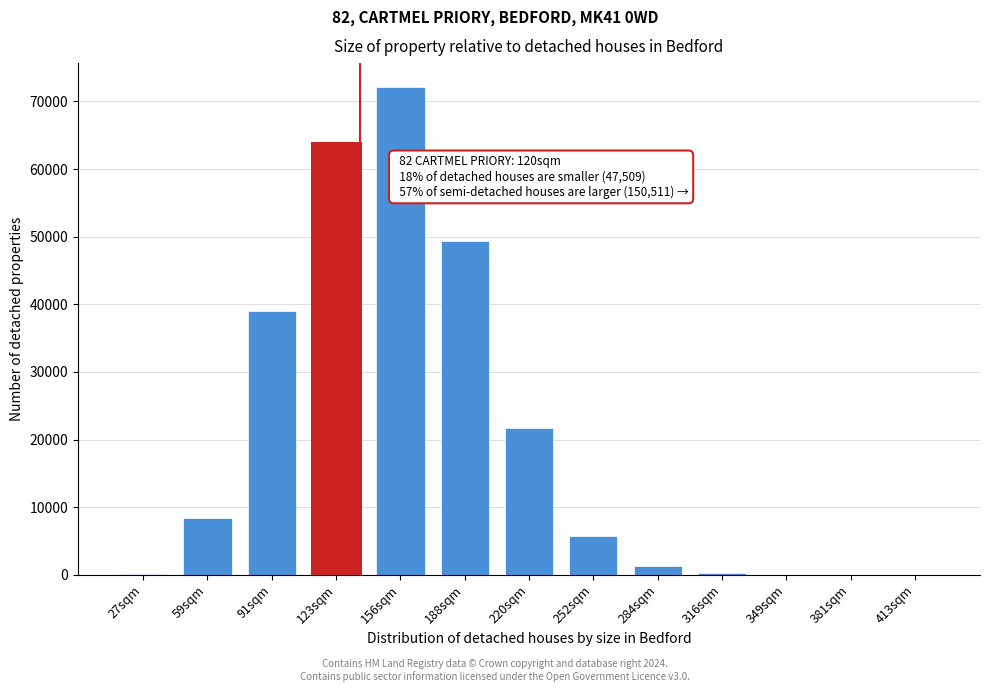

What is the maximum value shown in the chart?

72053